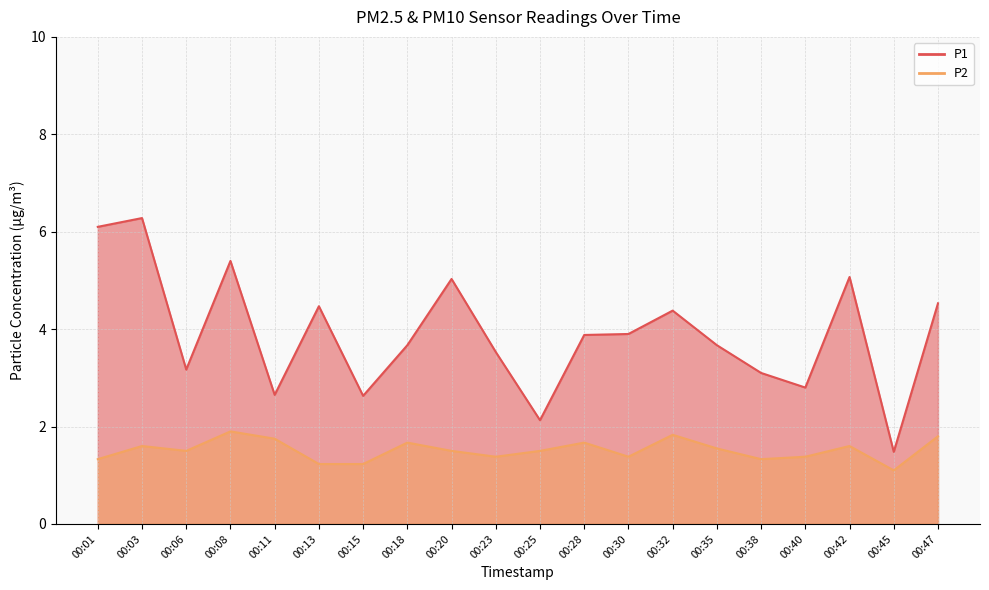

At how many categories does at least one series exceed 1?

20